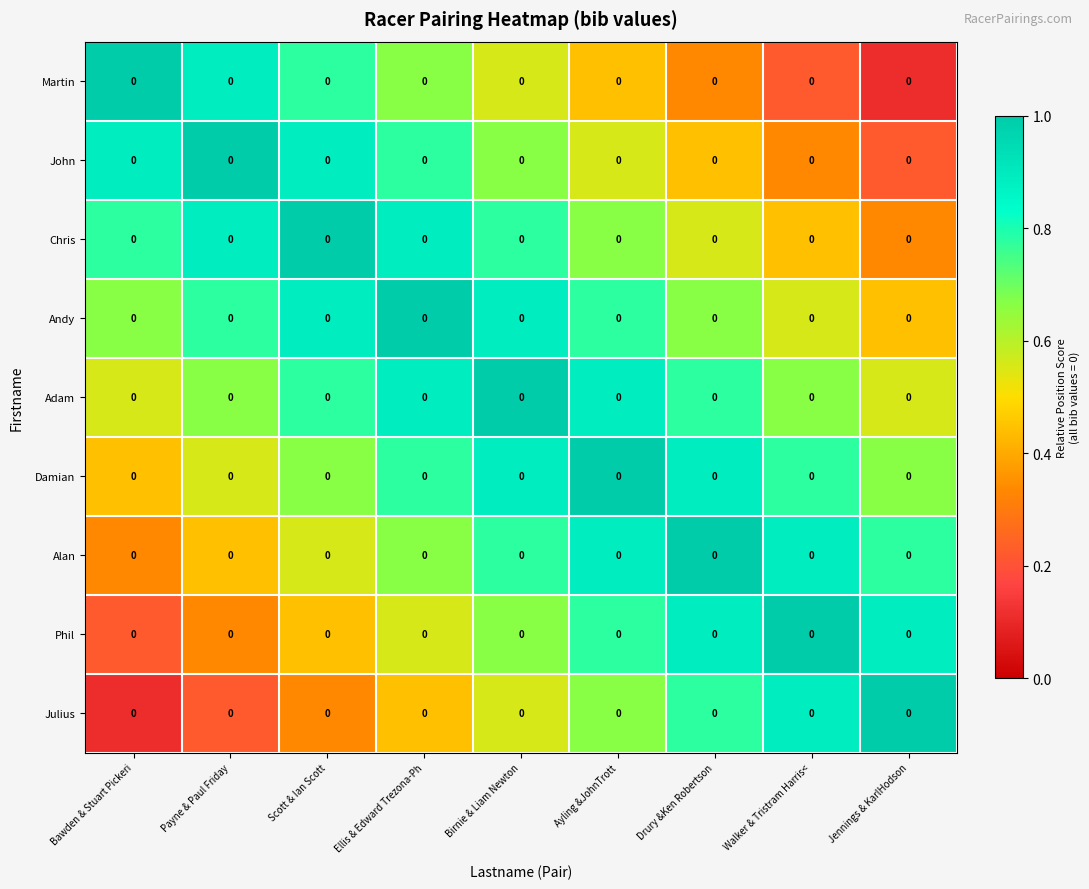

What is the minimum value shown in the chart?

0.1